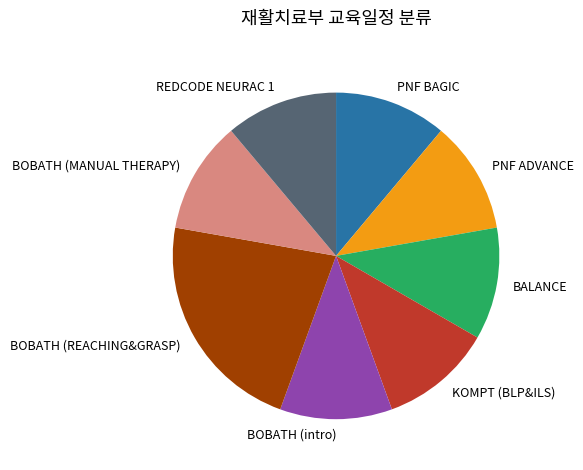

Combined, do PNF BAGIC and KOMPT (BLP&ILS) account for over 50%?

No